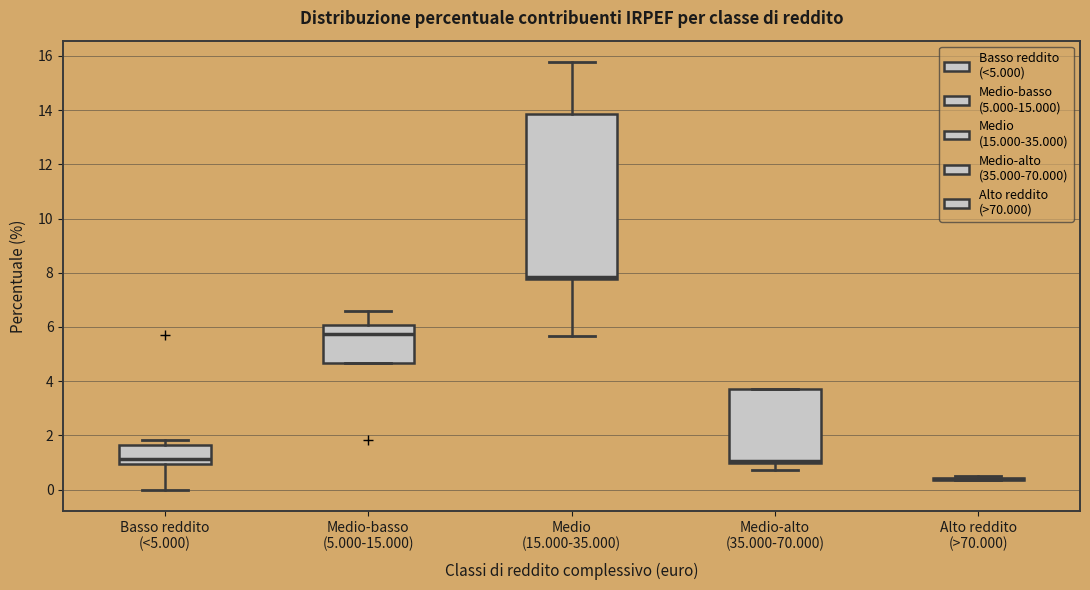

Reading left to right, read every box against the y-axis: the position of its median line, the range the box covers, and the ends of its whiskers. The values are not printed on the chart, so give them approximately, as read against the axis.

Basso reddito (<5.000): median 1.2, box 1.0 to 1.6, whiskers 0.0 to 1.8
Medio-basso (5.000-15.000): median 5.8, box 4.6 to 6.0, whiskers 4.6 to 6.6
Medio (15.000-35.000): median 7.8 (just above the box's lower edge), box 7.8 to 13.8, whiskers 5.6 to 15.8
Medio-alto (35.000-70.000): median 1.0 (just above the box's lower edge), box 1.0 to 3.8, whiskers 0.8 to 3.8
Alto reddito (>70.000): box collapsed to a line at 0.4, whiskers 0.4 to 0.6